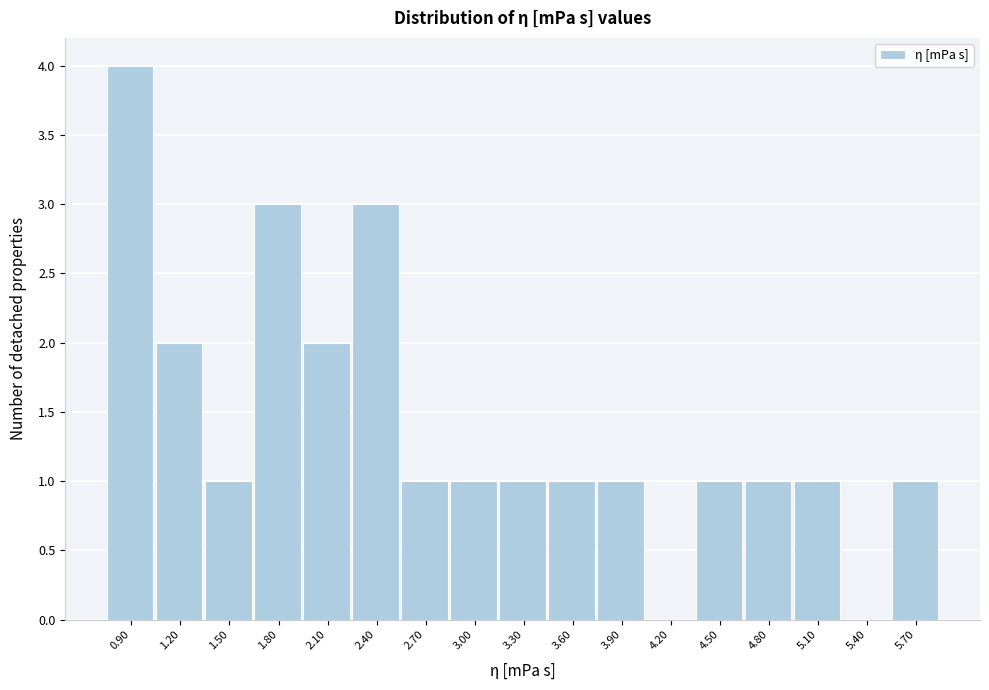

Reading left to right, list all the values displayed in this chart.

0.90=4	1.20=2	1.50=1	1.80=3	2.10=2	2.40=3	2.70=1	3.00=1	3.30=1	3.60=1	3.90=1	4.20=0	4.50=1	4.80=1	5.10=1	5.40=0	5.70=1